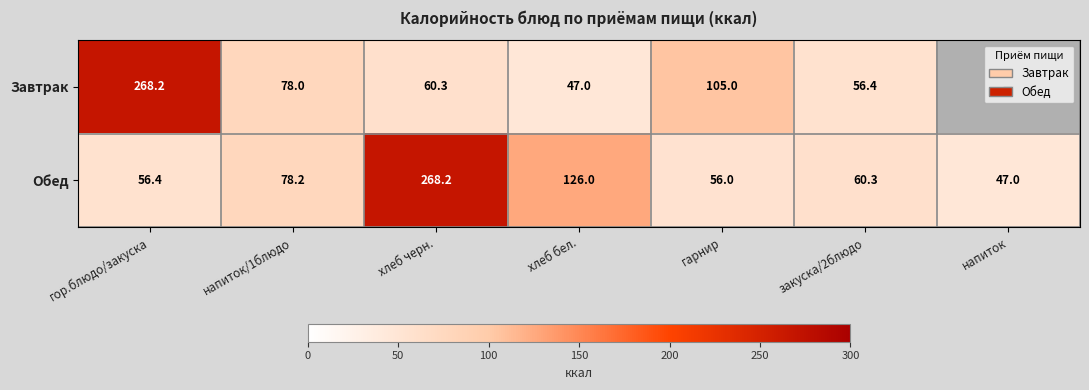

Is the value of Завтрак at гарнир greater than the value of Обед at хлеб черн.?

No